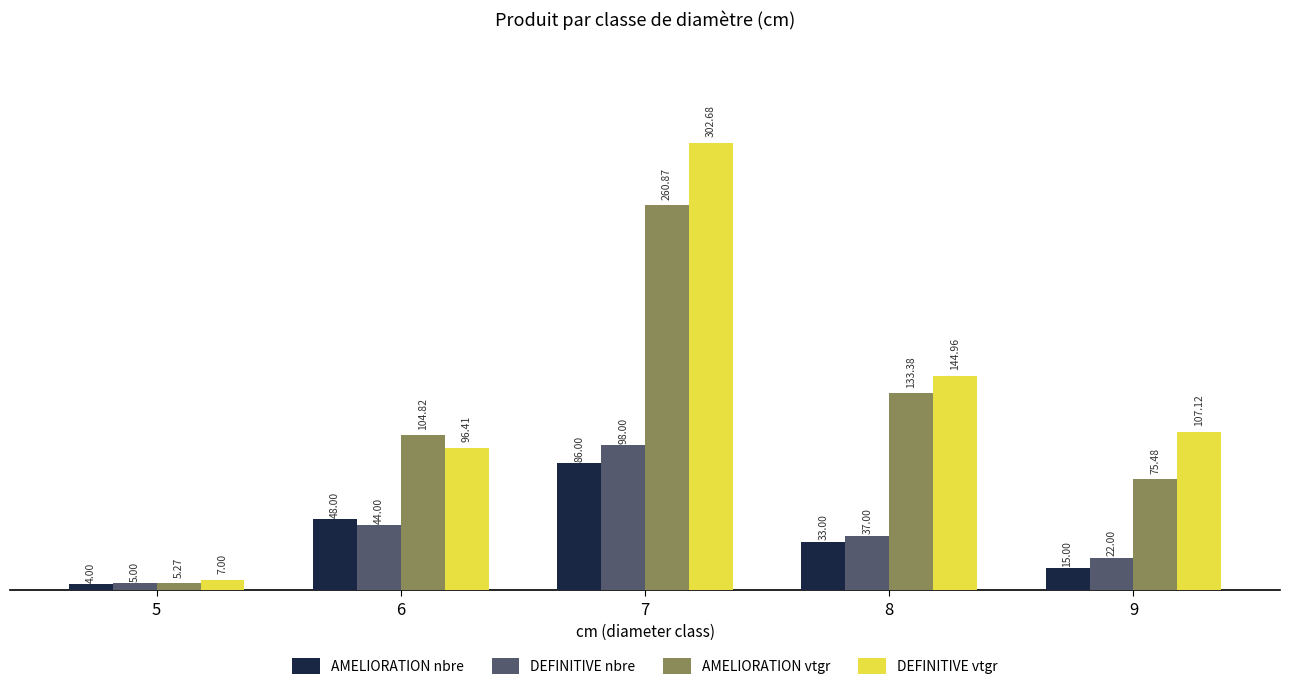

What is the difference between the second highest and second lowest values in the DEFINITIVE vtgr series?

48.5